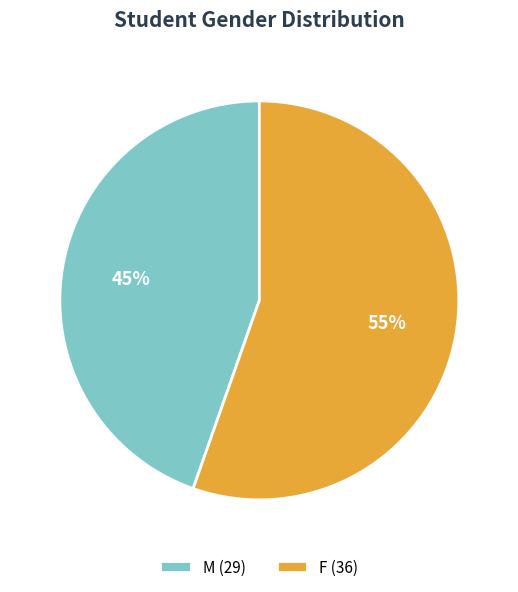

Which slice is the largest?

F